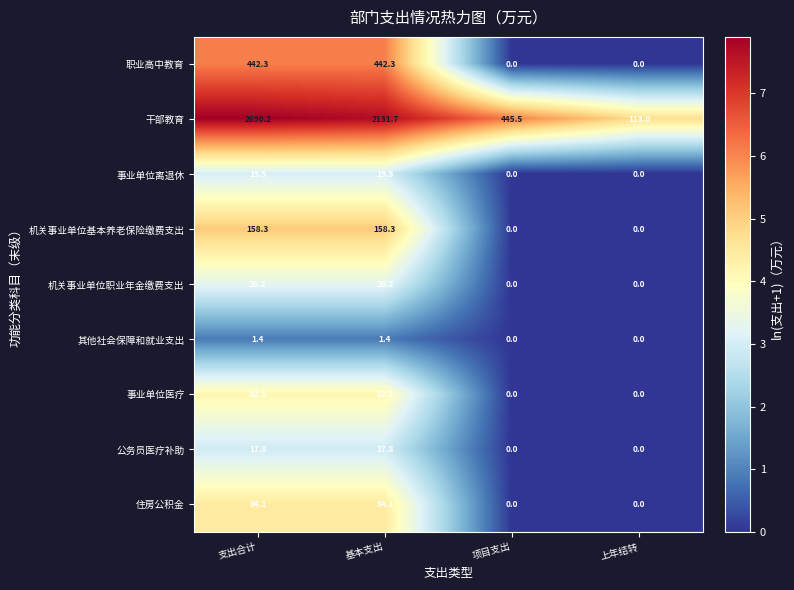

Count the number of categories in the chart.

4